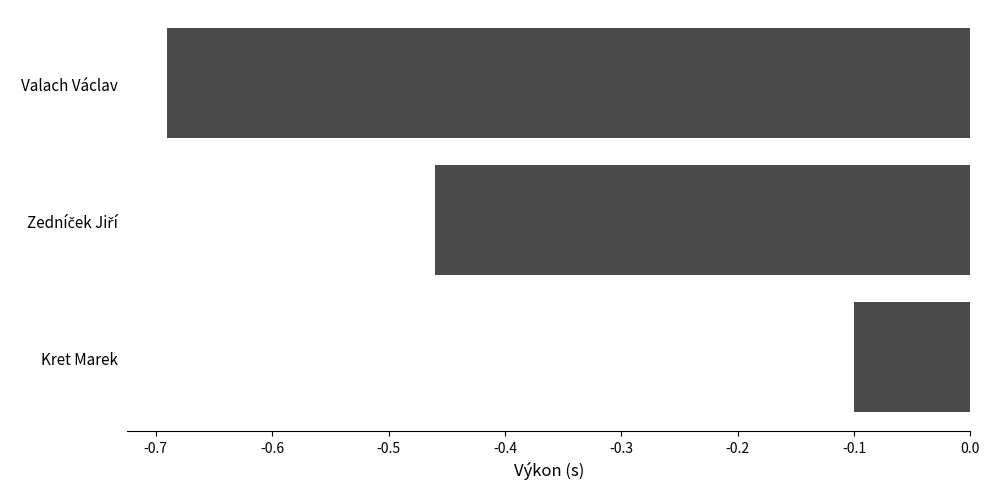

What is the average value?

-0.4